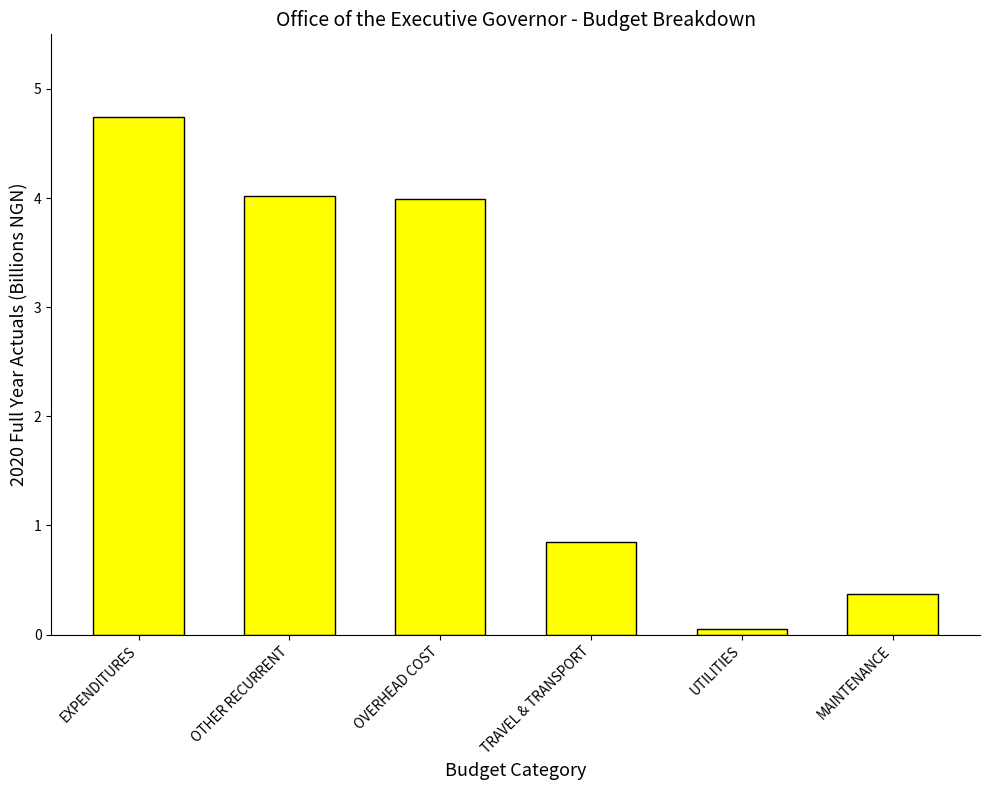

Where does the data first go above 3?

EXPENDITURES